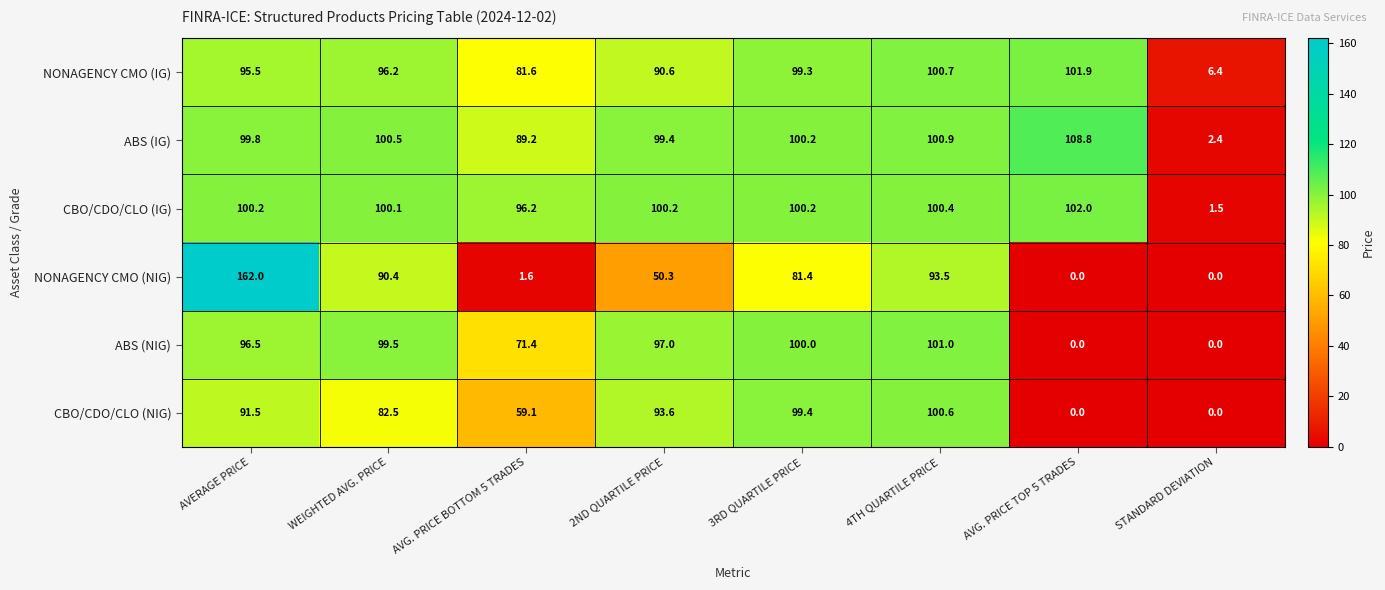

Read the NONAGENCY CMO (IG) value at 2ND QUARTILE PRICE.

90.6